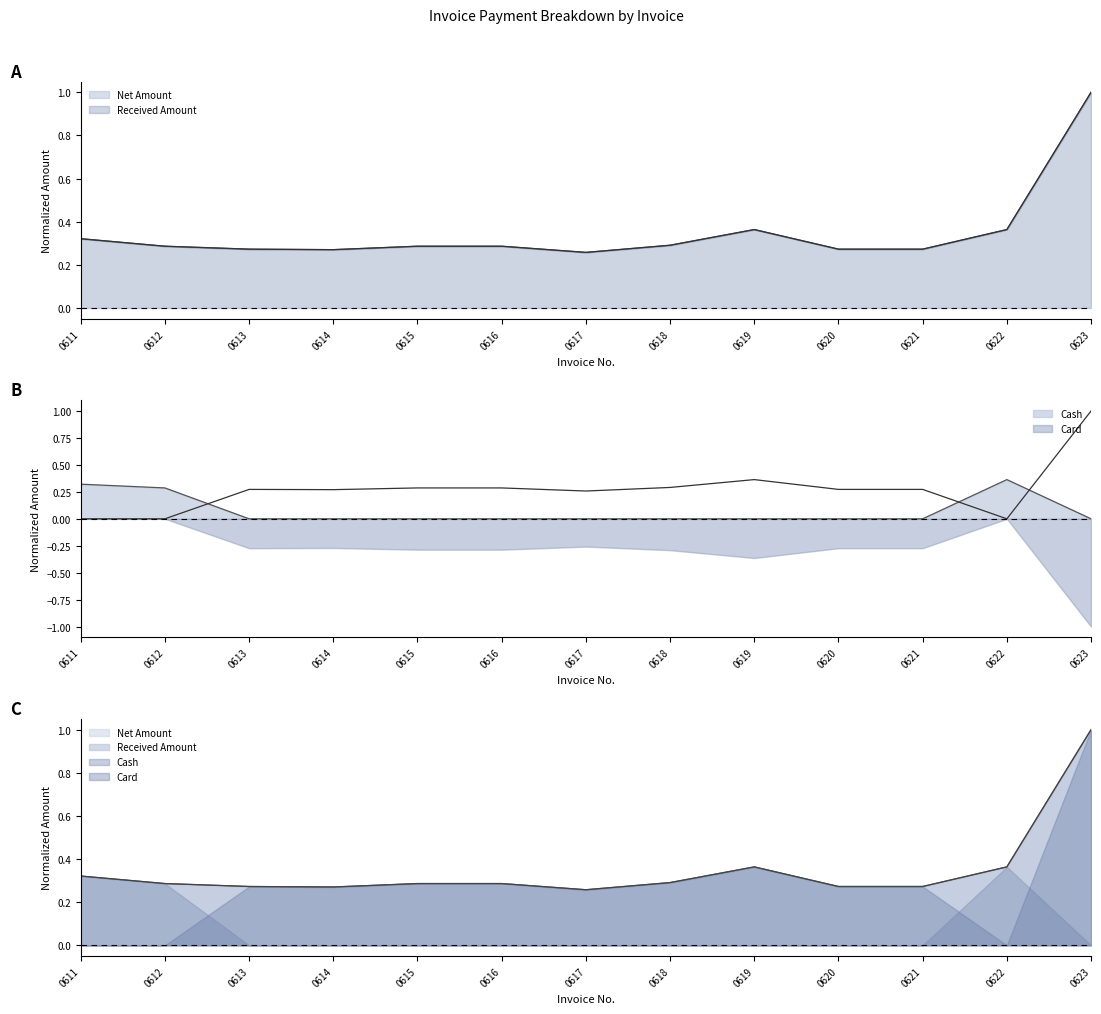

Which series has the largest total across all categories?

Net Amount